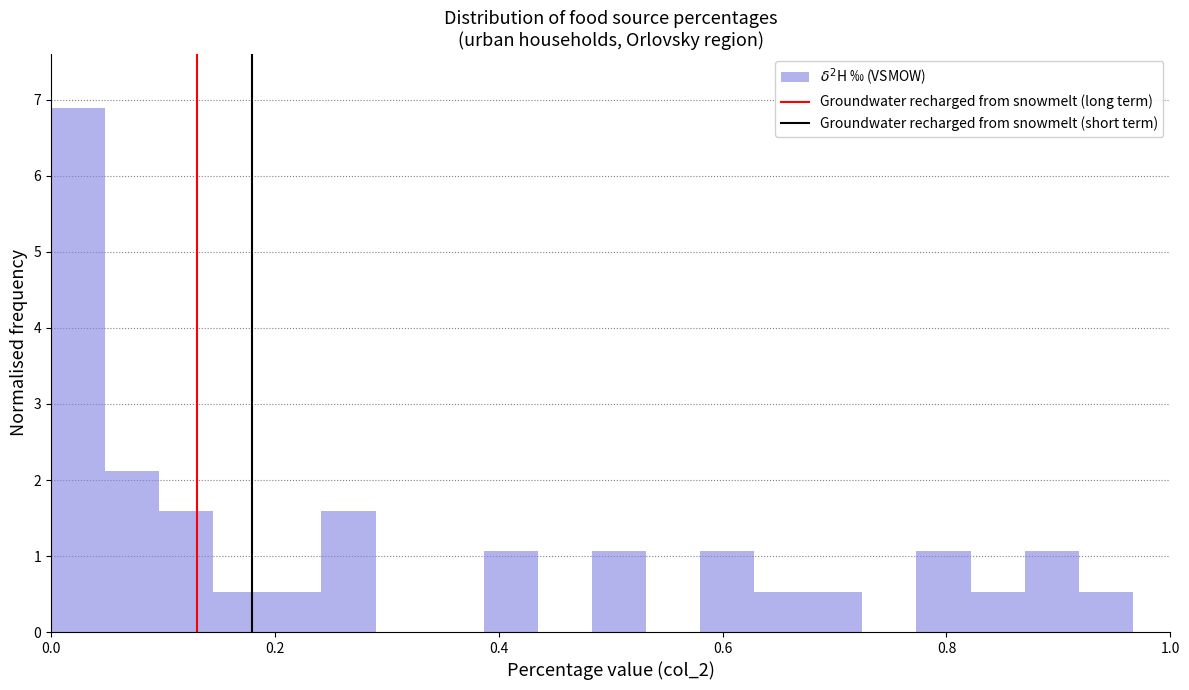

Around what value on the x-axis is the tallest bar? Give the approximate position of its centre, as read against the axis.

0.02